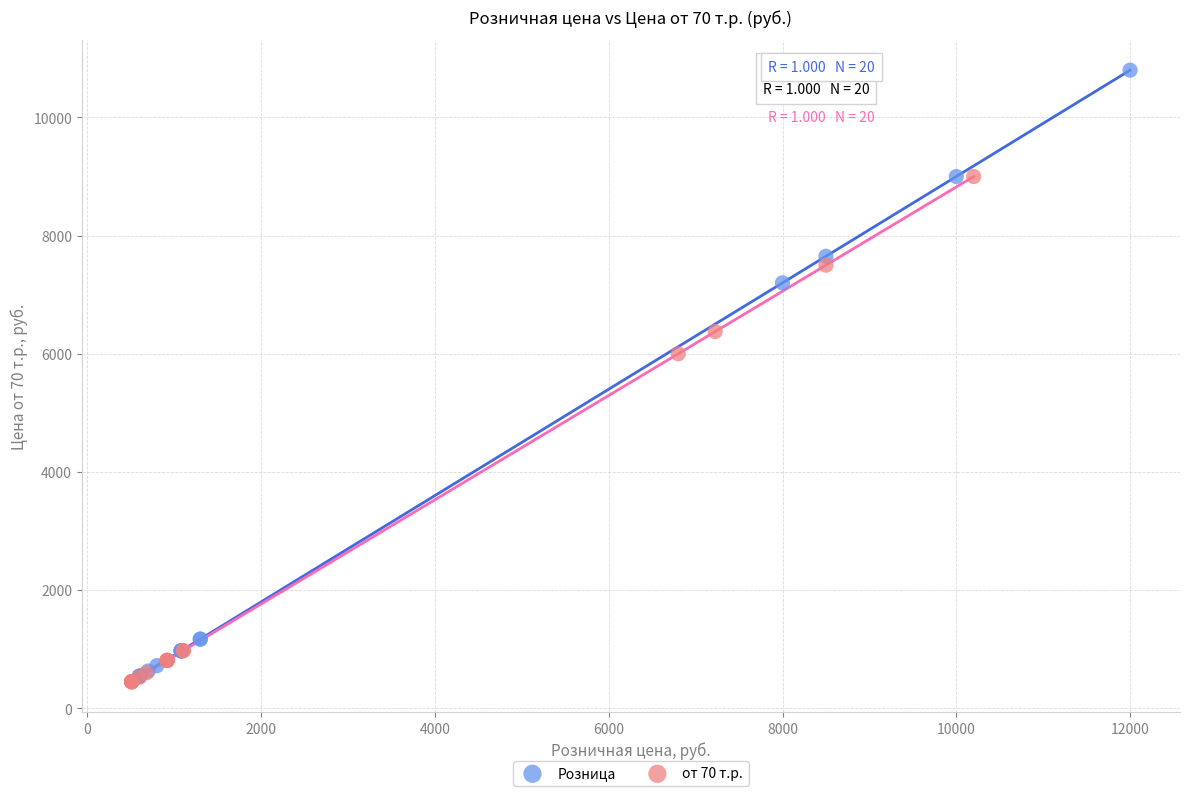

Which series contains the highest Y value?

Розница